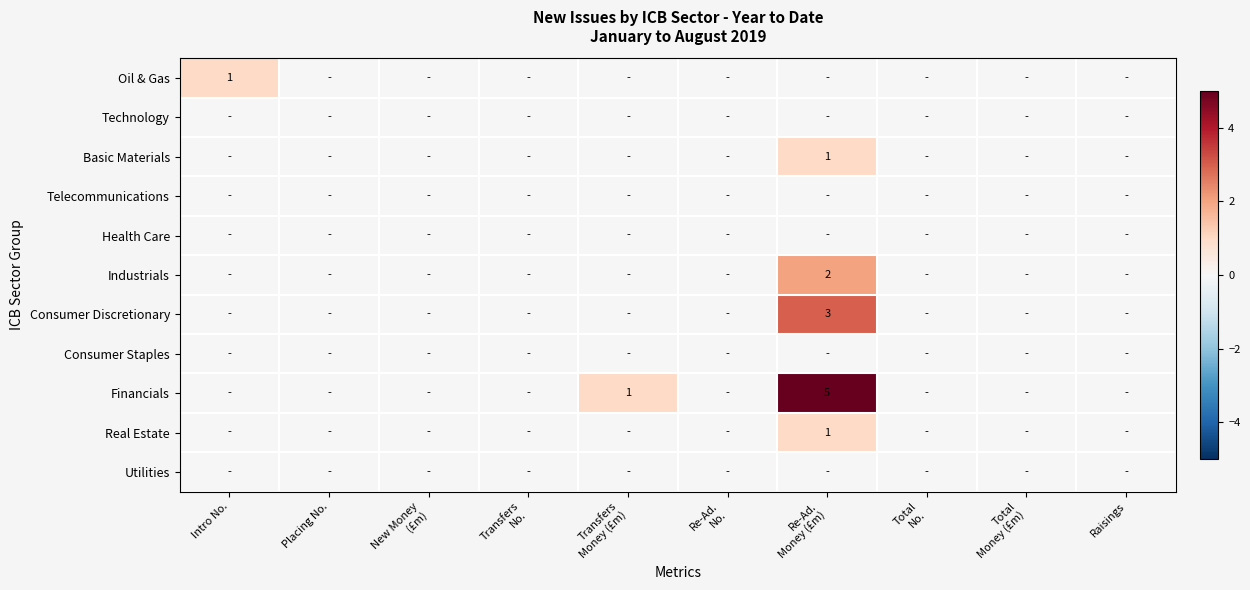

Between Raisings and Re-Ad.
No., which is larger?

Raisings